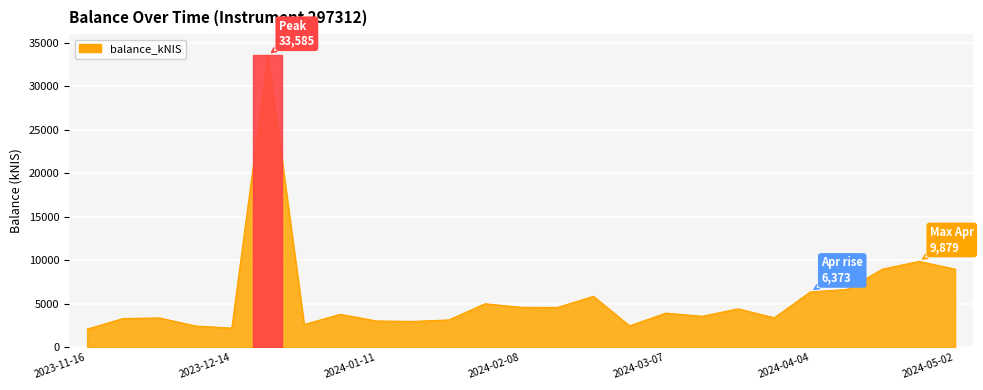

What is the maximum value shown in the chart?

33584.9